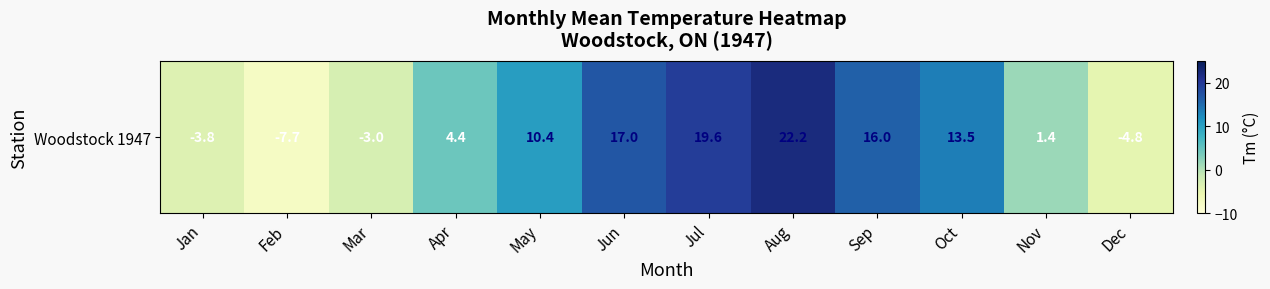

Where does the data first go above 10?

May